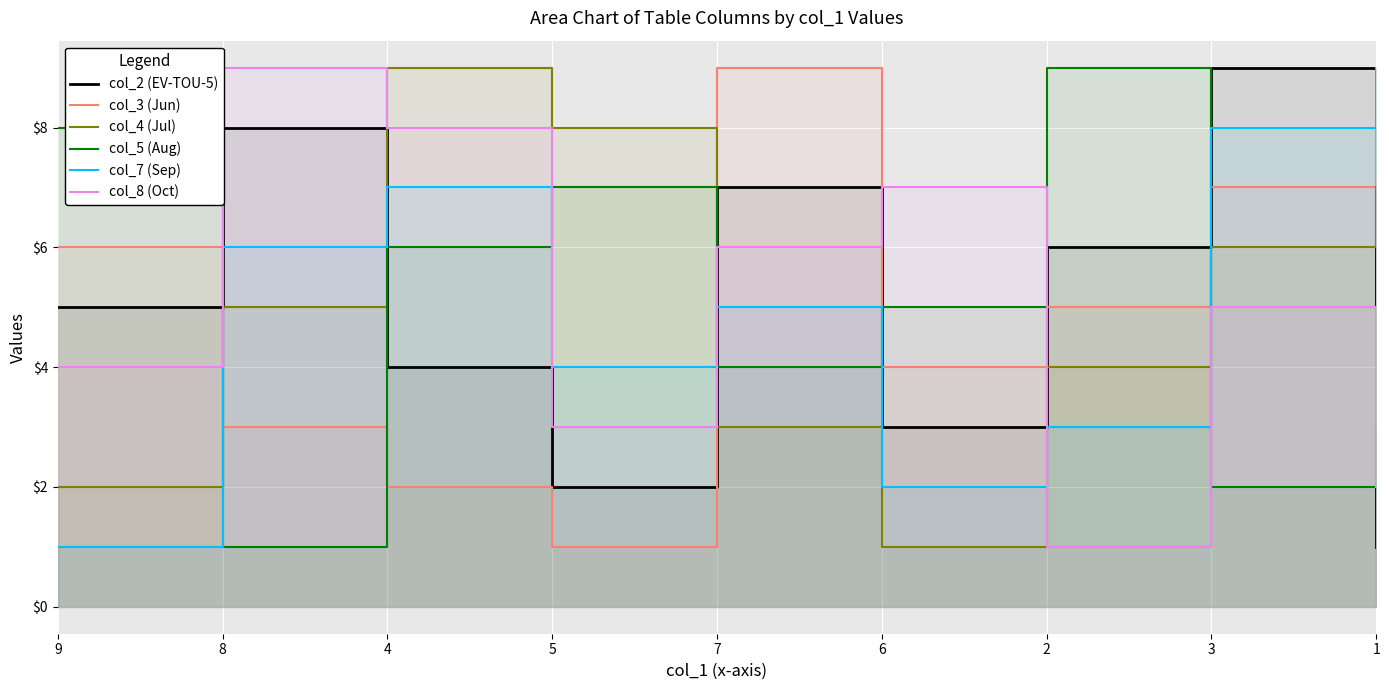

At which category does col_4 (Jul) reach its first local valley?

6